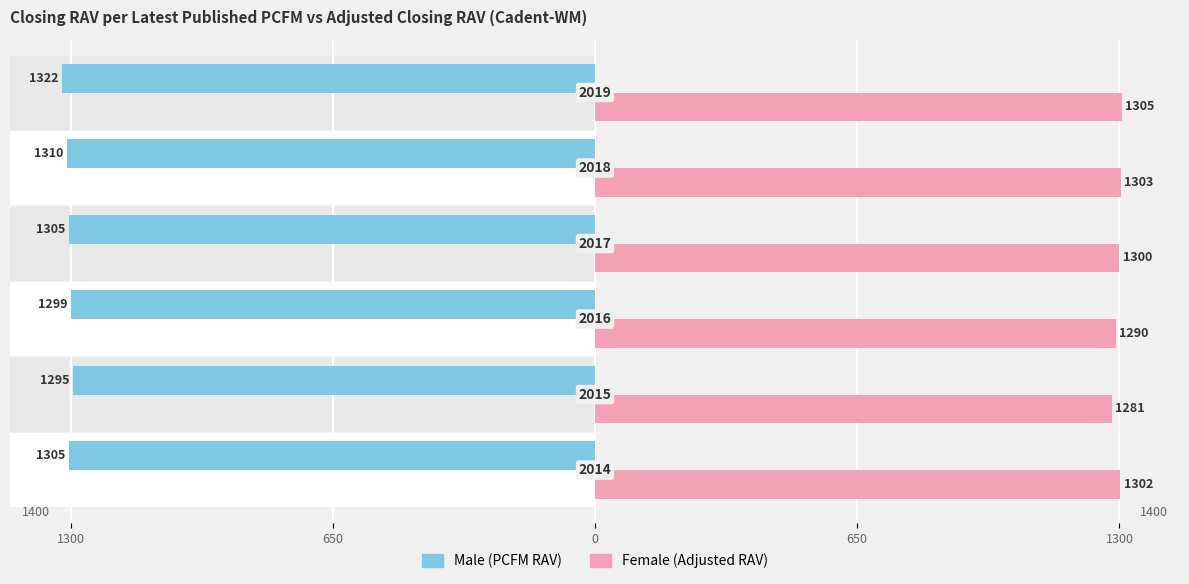

The Male series shows -1789.7 at 5. True or false?

False